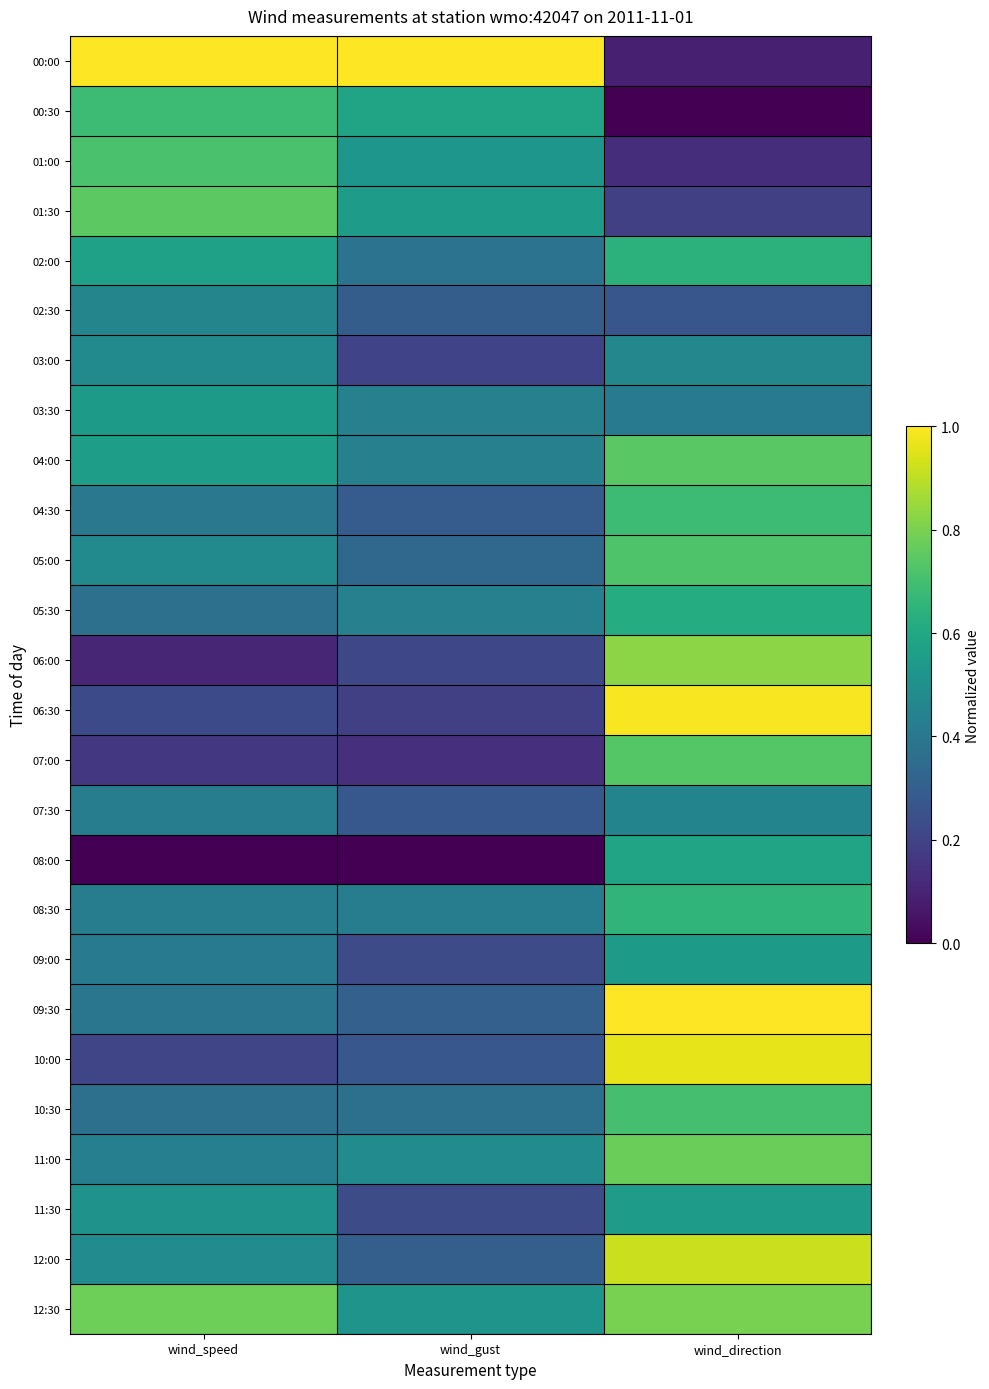

Rank the series at wind_speed from lowest to highest value.

08:00, 06:00, 07:00, 10:00, 06:30, 10:30, 05:30, 09:30, 04:30, 09:00, 08:30, 07:30, 11:00, 02:30, 03:00, 05:00, 12:00, 11:30, 03:30, 04:00, 02:00, 00:30, 01:00, 01:30, 12:30, 00:00